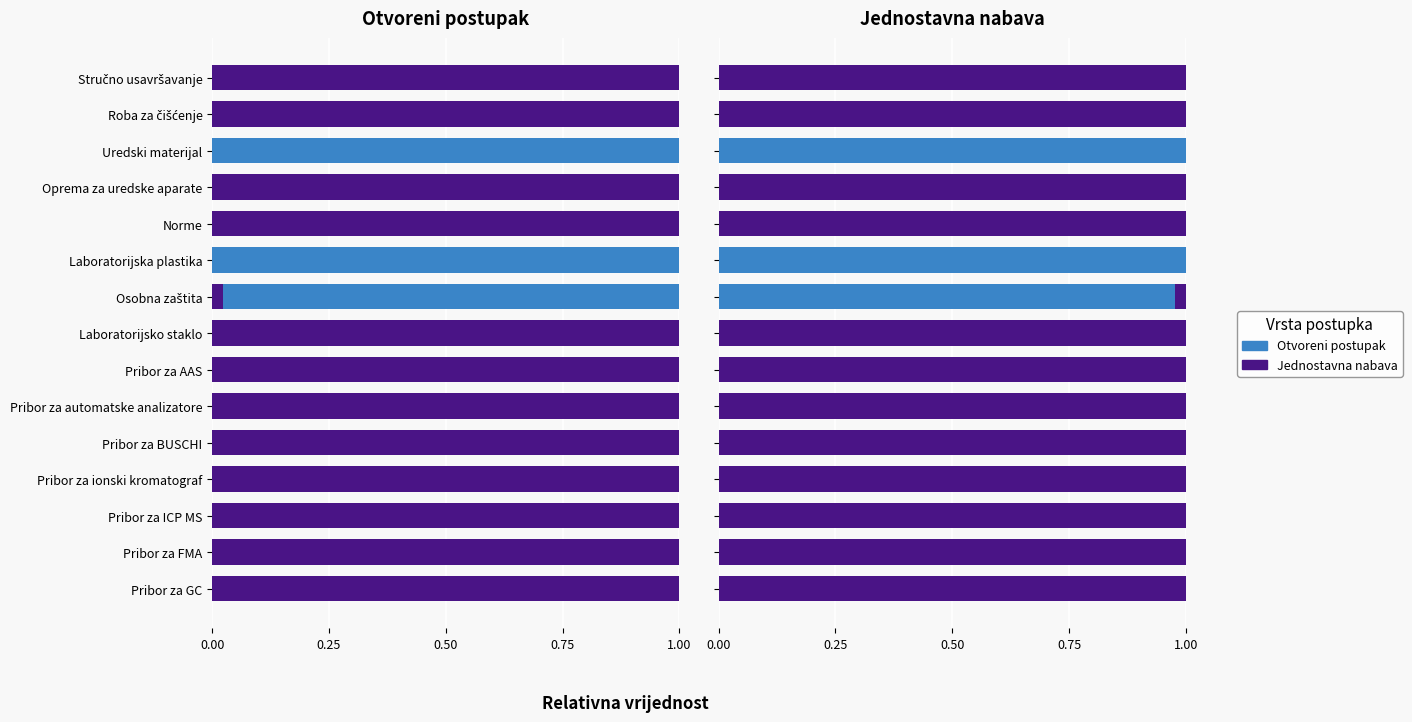

What is the difference between the second highest and minimum values in the Postupak jednostavne nabave series?

1.0